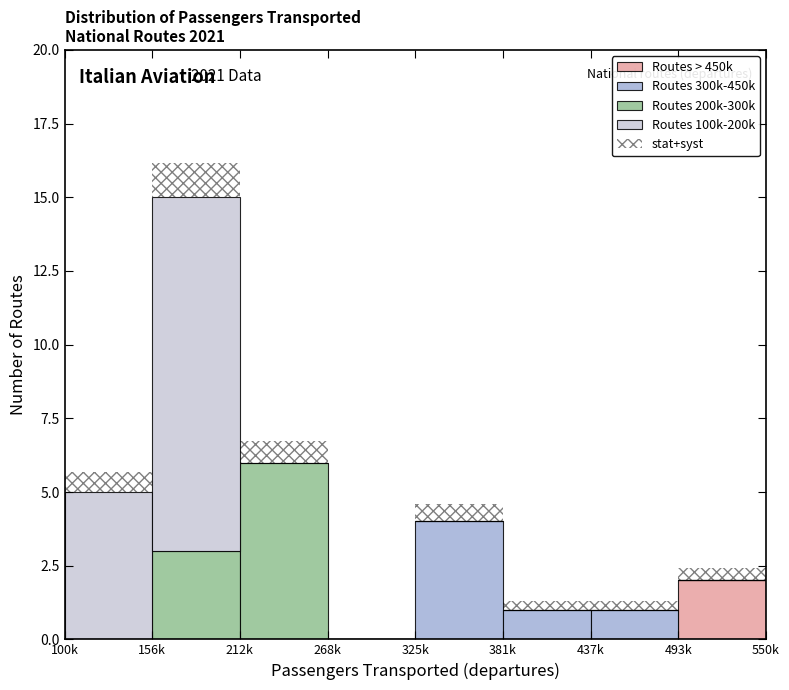

Which category has the highest value in the Routes > 450k series?

493k